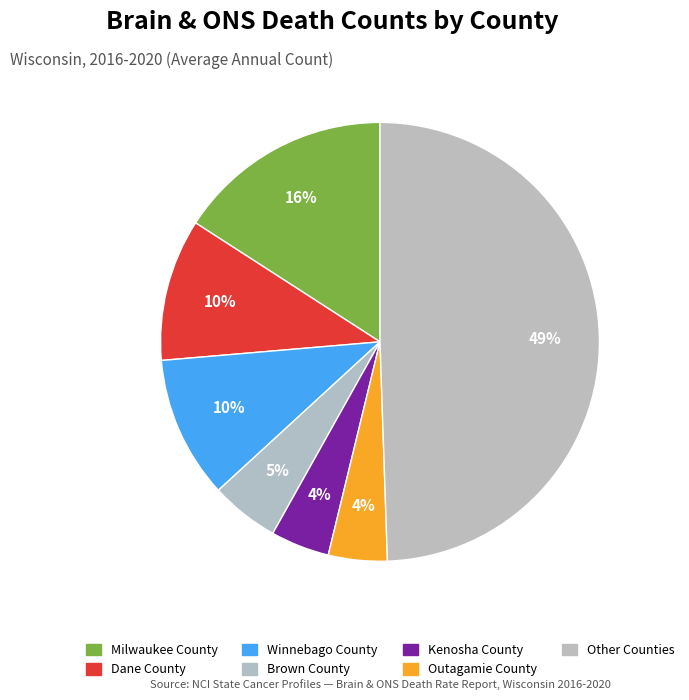

How many segments does this pie chart have?

7